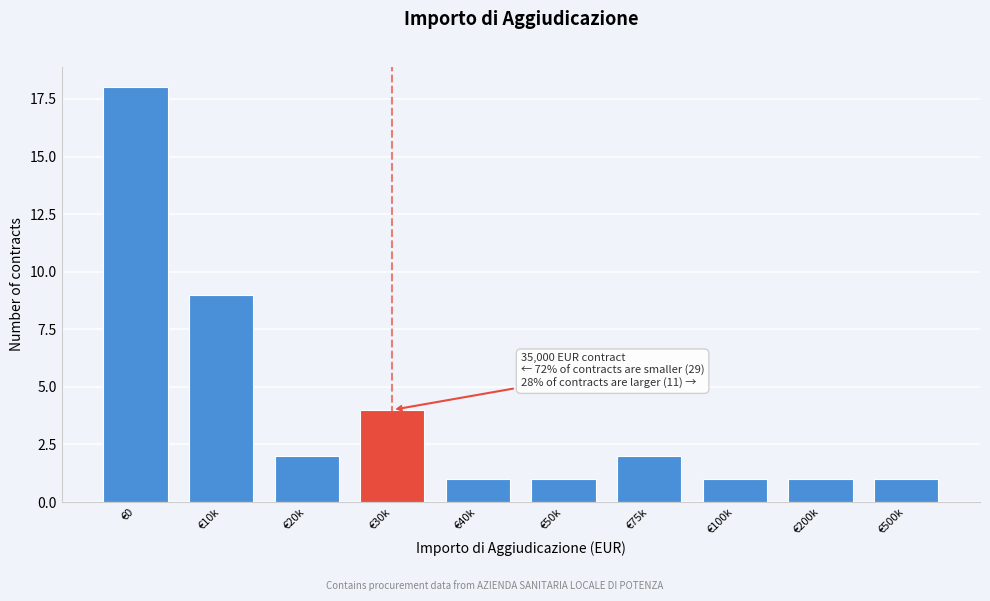

Reading left to right, extract all data points from this chart.

18	9	2	4	1	1	2	1	1	1